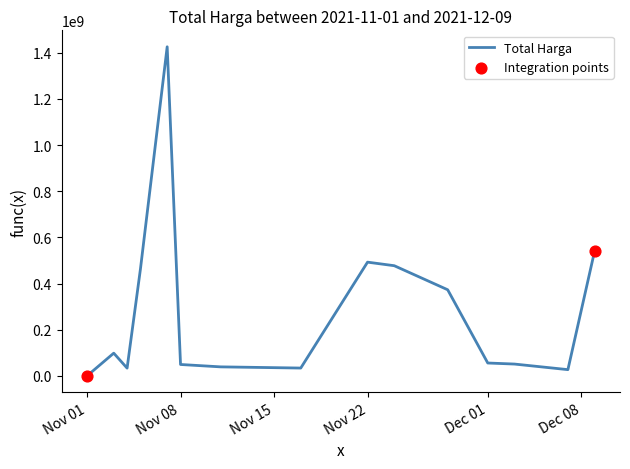

What is the difference between the maximum and minimum values?

1425534300